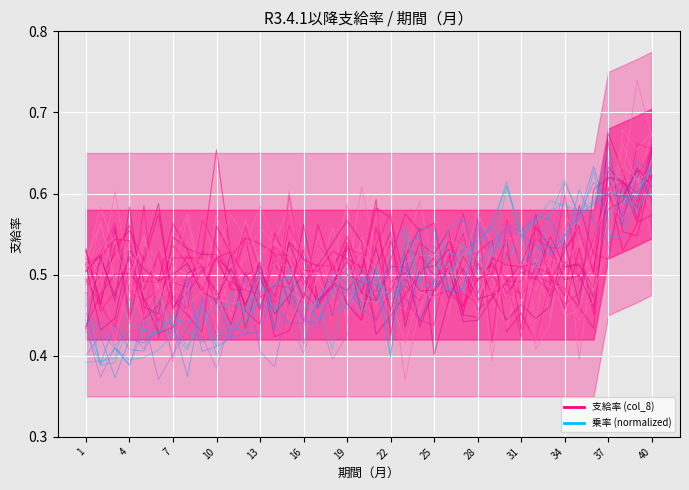

List the series in order of their overall mean, highest first.

支給率_line_0, 乗率_line_0